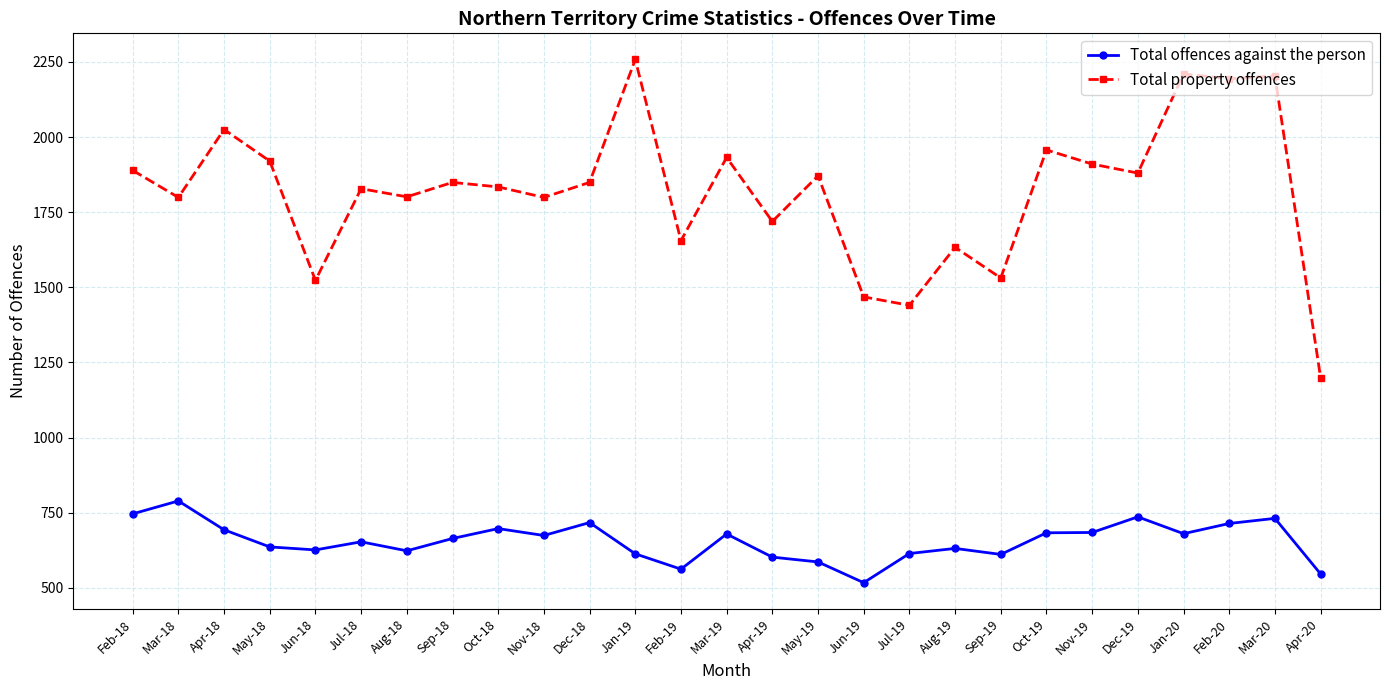

What is the label of the 26th point from the left?

Mar-20